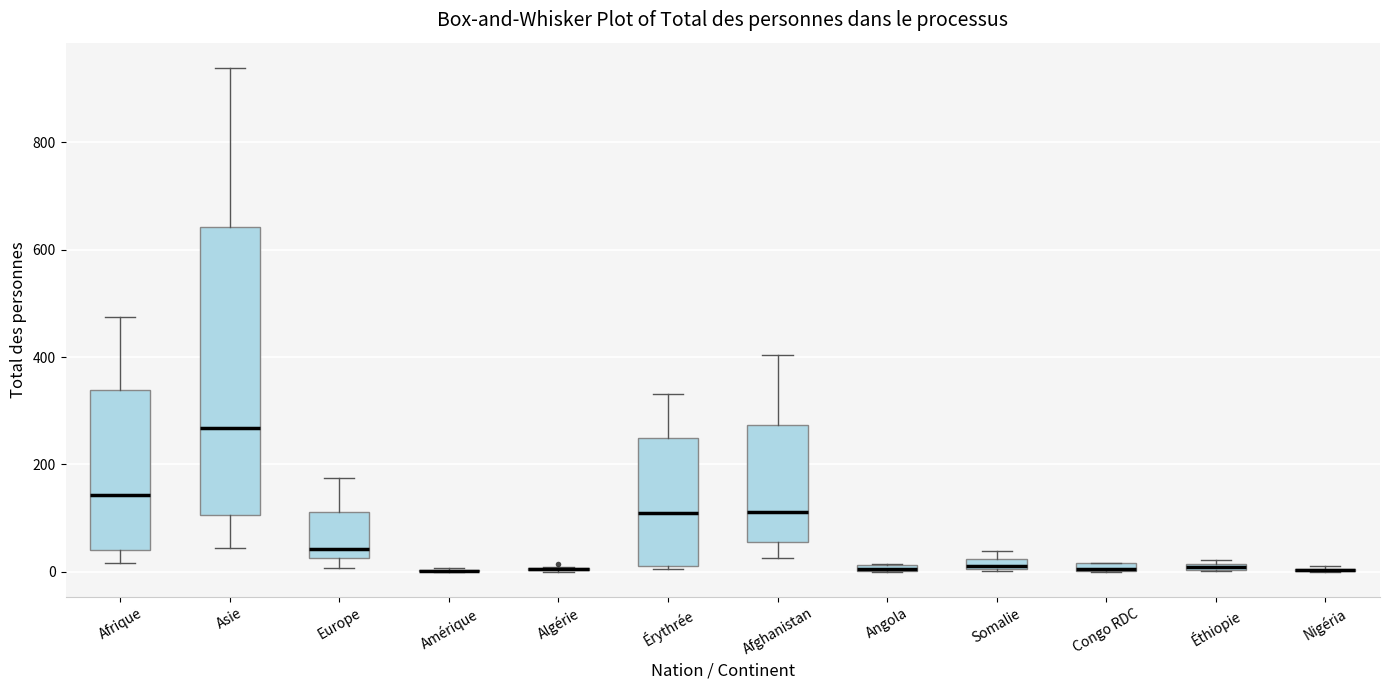

Where does the upper whisker of the box for Érythrée end on the y-axis? The values are not printed on the chart, so give them approximately, as read against the axis.

340